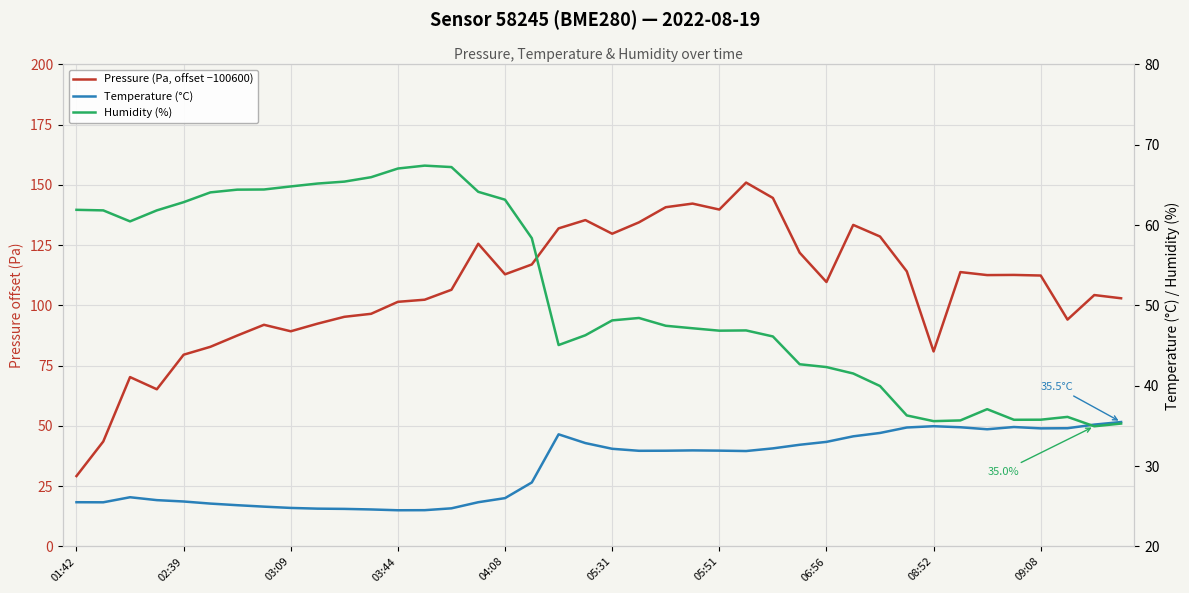

What is the label of the 27th point from the left?

26